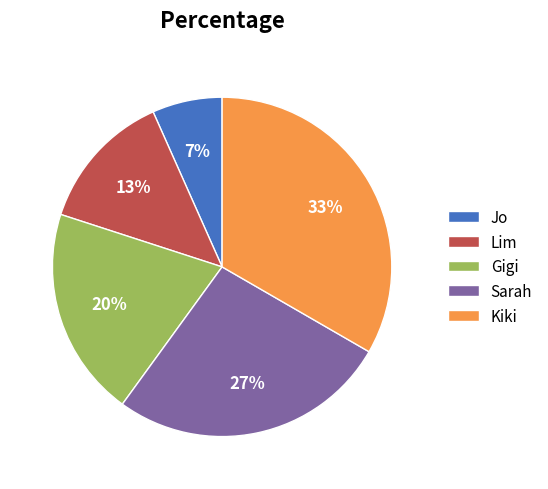

Which slice is the smallest?

Jo